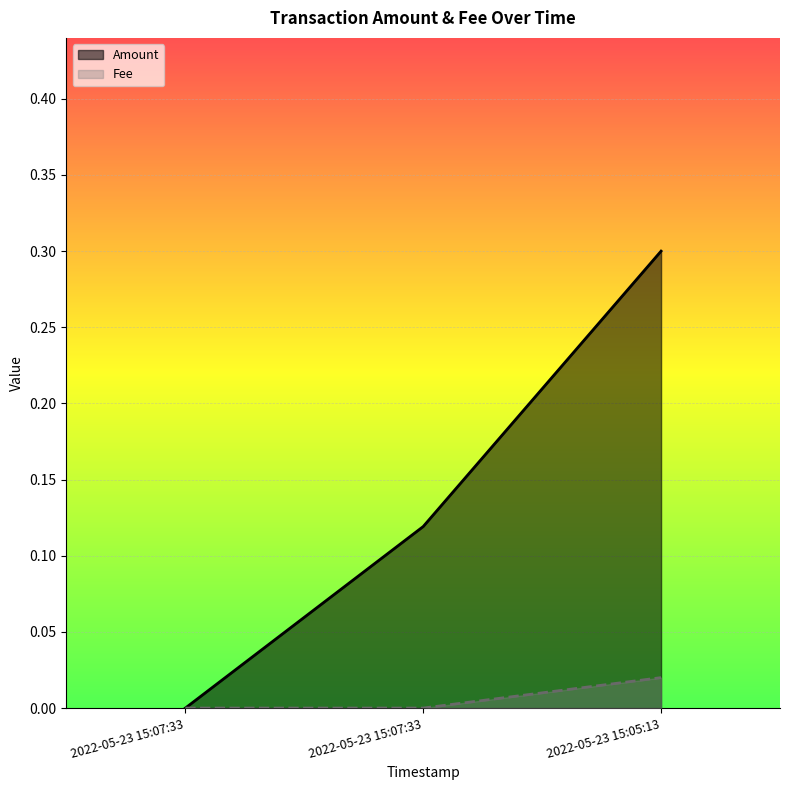

What is the maximum value shown in the chart?

0.3